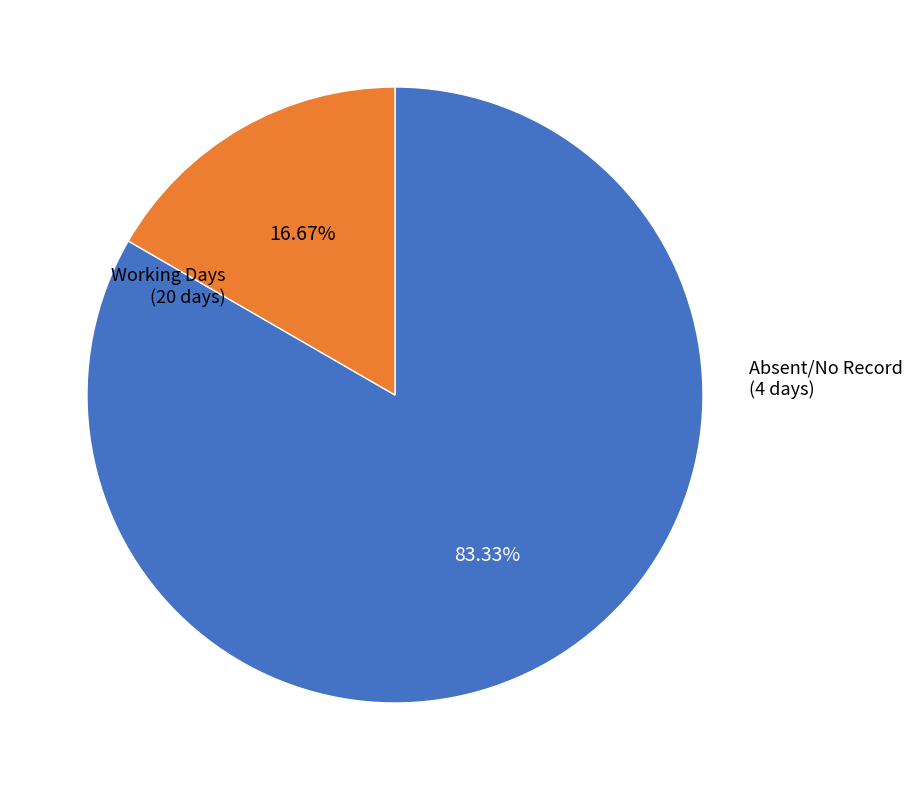

Is there any slice that represents more than half of the pie?

Yes